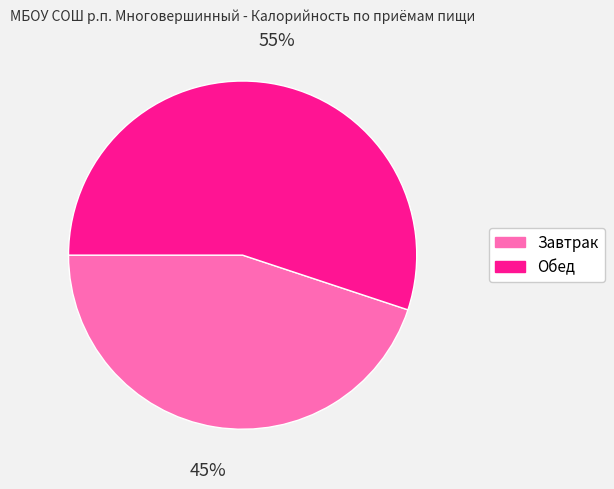

Is Завтрак the majority of the pie?

No